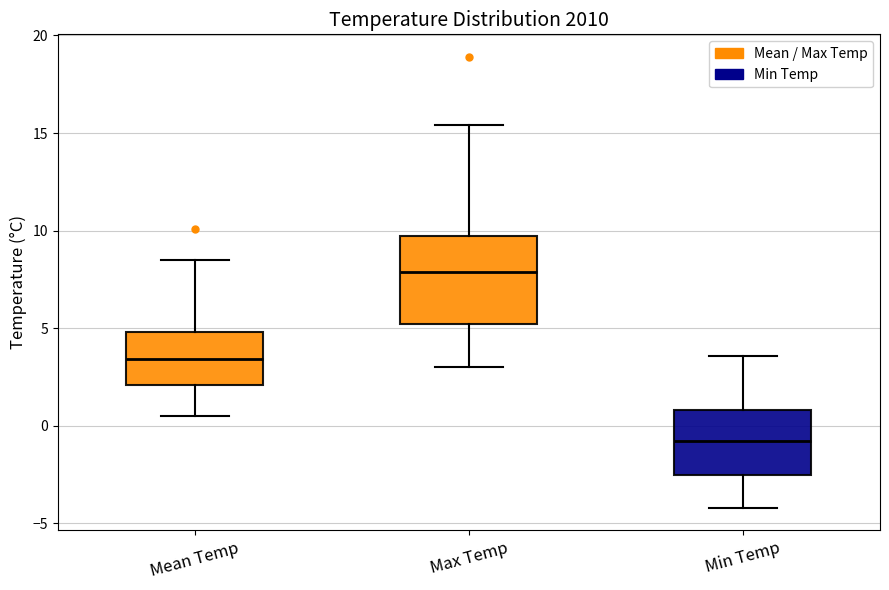

Reading left to right, transcribe this box plot: for each box, give where its median line is, the range the box spans, and where its two whiskers end, as read against the y-axis. The values are not printed on the chart, so give them approximately, as read against the axis.

Mean Temp: median 3.5, box 2.0 to 5.0, whiskers 0.5 to 8.5
Max Temp: median 8.0, box 5.0 to 9.5, whiskers 3.0 to 15.5
Min Temp: median -1.0, box -2.5 to 1.0, whiskers -4.0 to 3.5